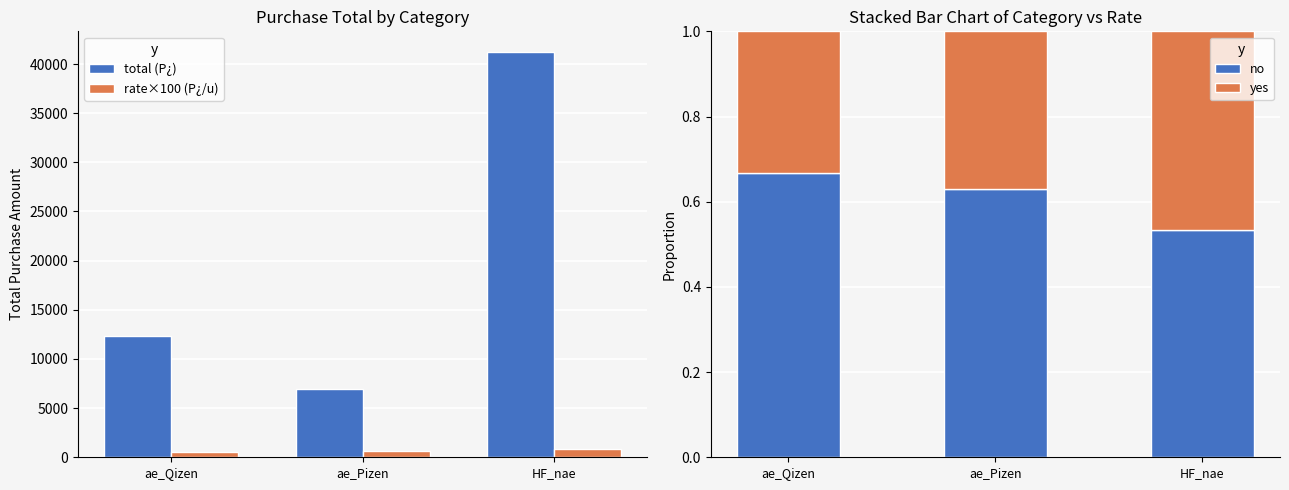

Reading left to right, extract all data points from this chart.

total (P¿): ae_Qizen=12300.0	ae_Pizen=6940.0	HF_nae=41260.0
rate×100 (P¿/u): ae_Qizen=498.0	ae_Pizen=590.0	HF_nae=877.0
no: ae_Qizen=0.7	ae_Pizen=0.6	HF_nae=0.5
yes: ae_Qizen=0.3	ae_Pizen=0.4	HF_nae=0.5